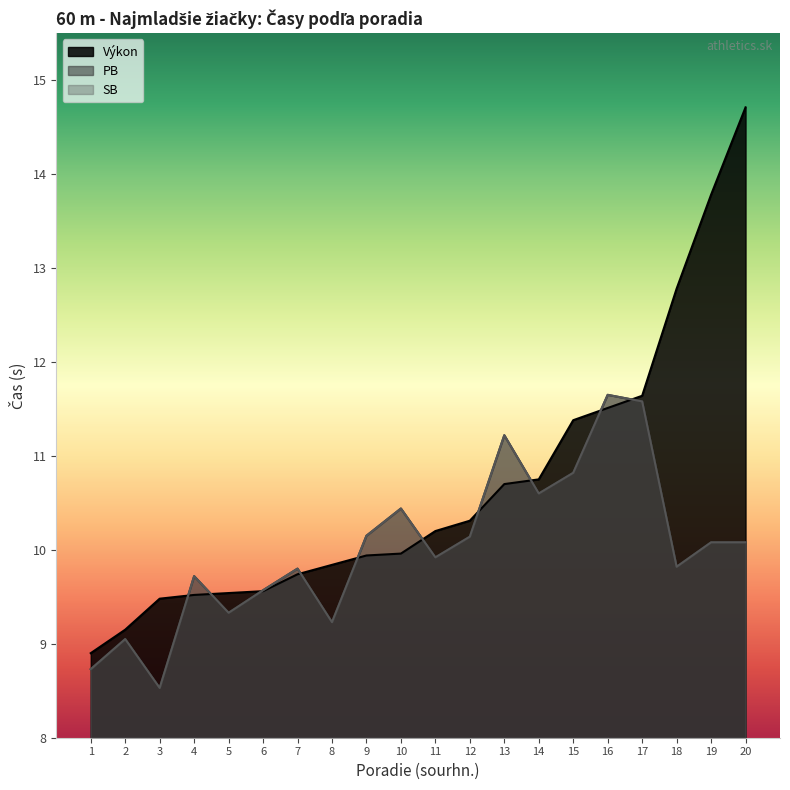

After their last crossing, which series has the higher values: Výkon or SB?

Výkon